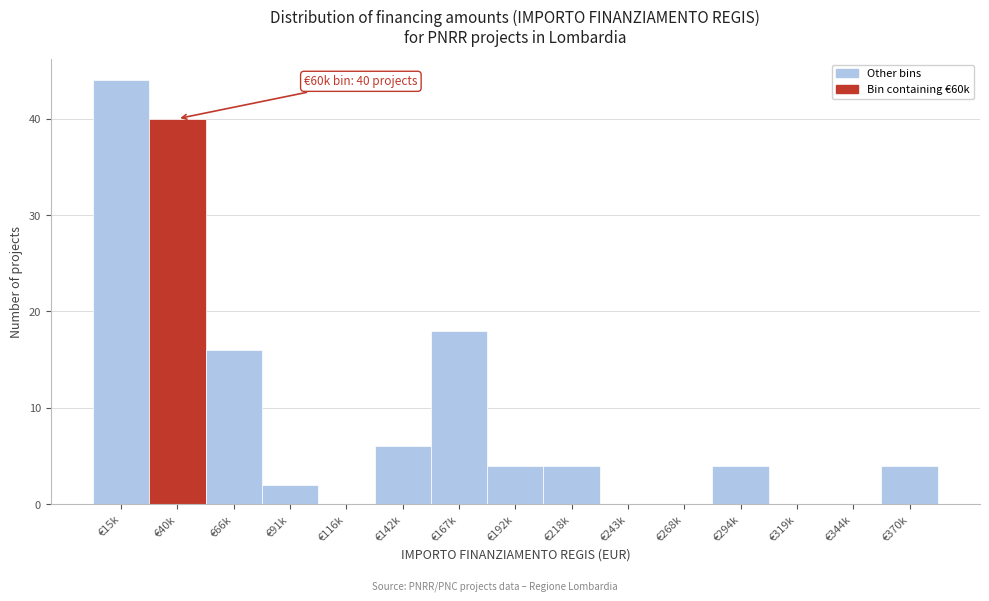

Reading left to right, extract all data points from this chart.

€15k=44	€40k=40	€66k=16	€91k=2	€116k=0	€142k=6	€167k=18	€192k=4	€218k=4	€243k=0	€268k=0	€294k=4	€319k=0	€344k=0	€370k=4